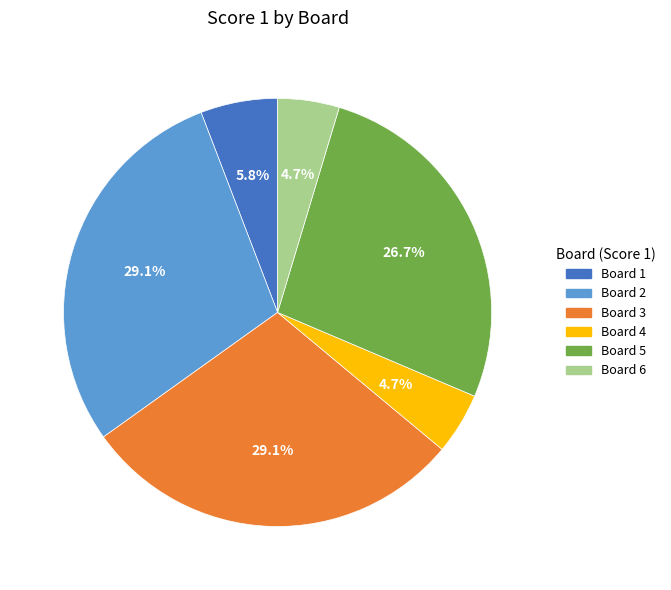

What percentage is NOT represented by Board 1?

94.2%